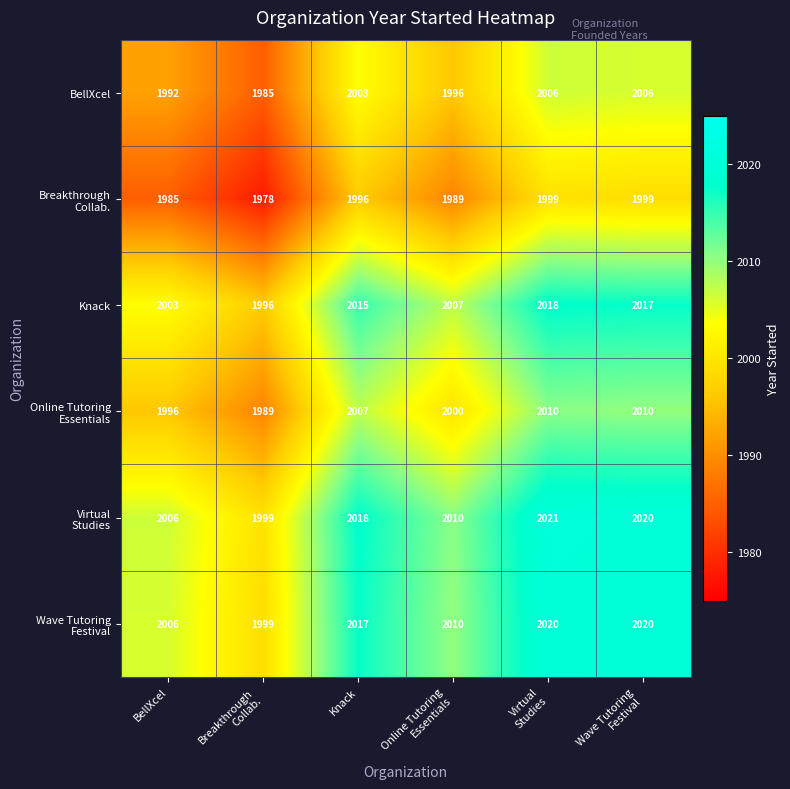

What is the total value across all series at BellXcel?

11988